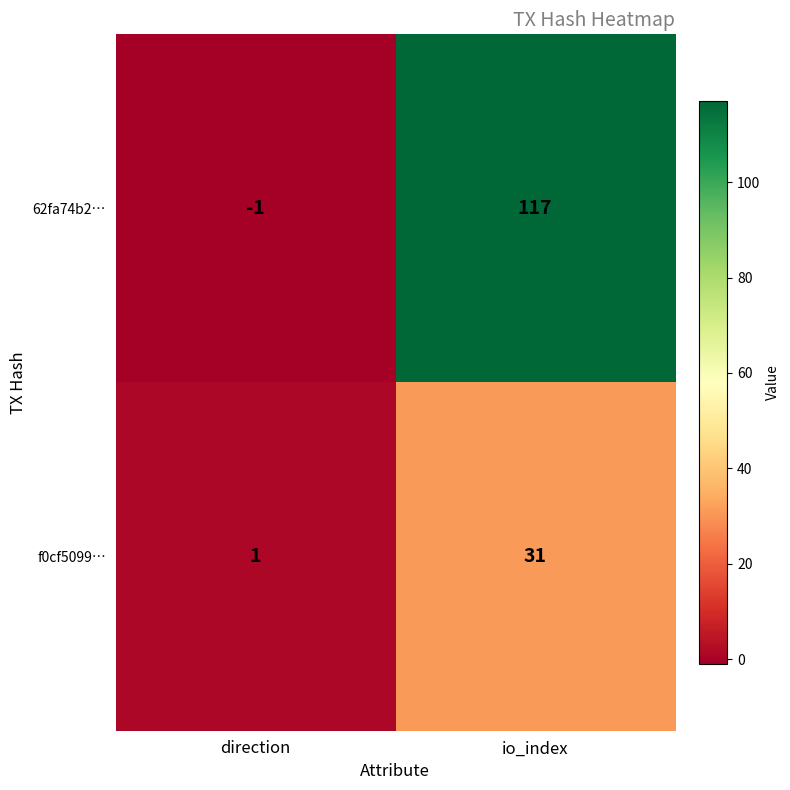

Which label corresponds to the largest value in the chart?

io_index